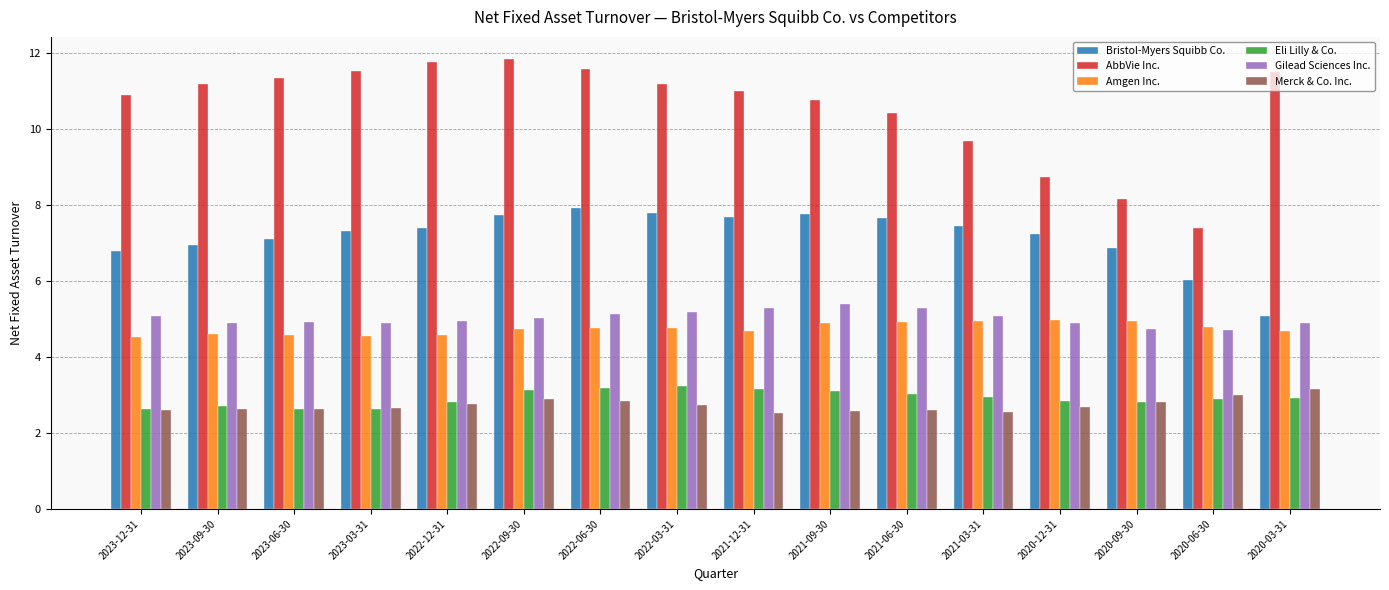

The value of Bristol-Myers Squibb Co. at 2022-09-30 is 4.9. True or false?

False